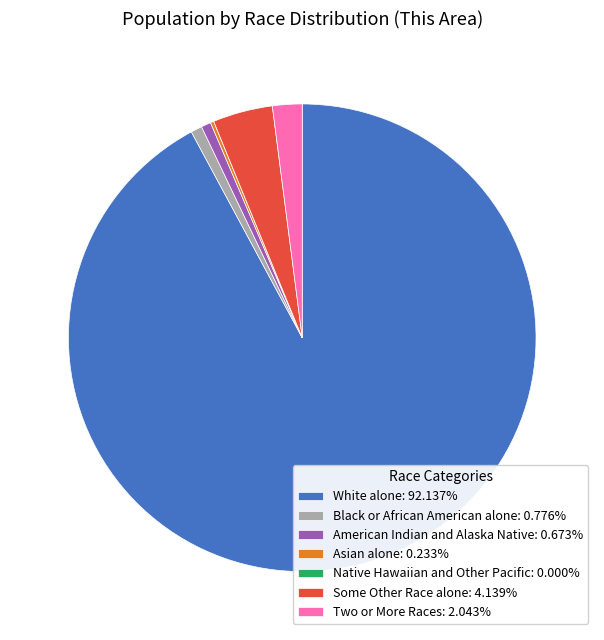

Is the sum of American Indian and Alaska Native: 0.673% and White alone: 92.137% greater than half?

Yes